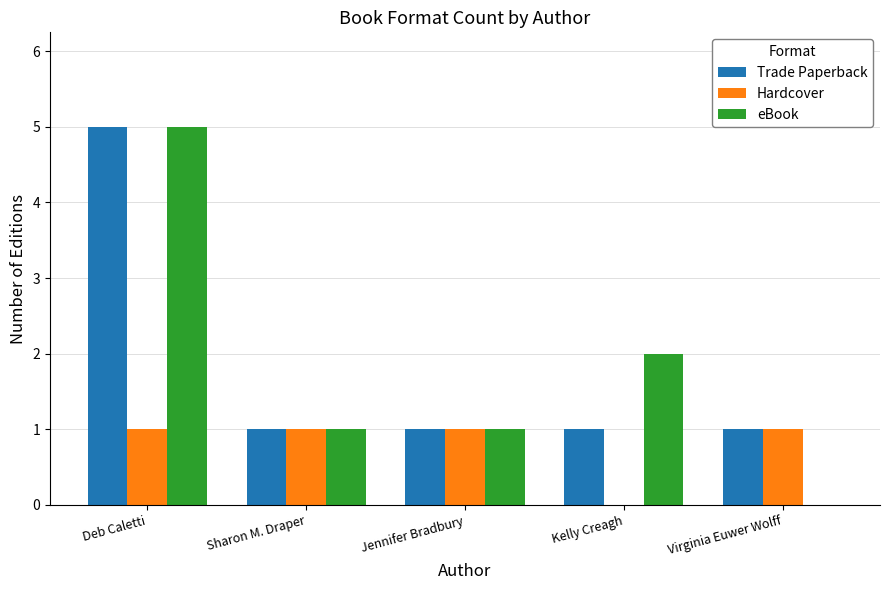

What is the sum of all Hardcover values?

4